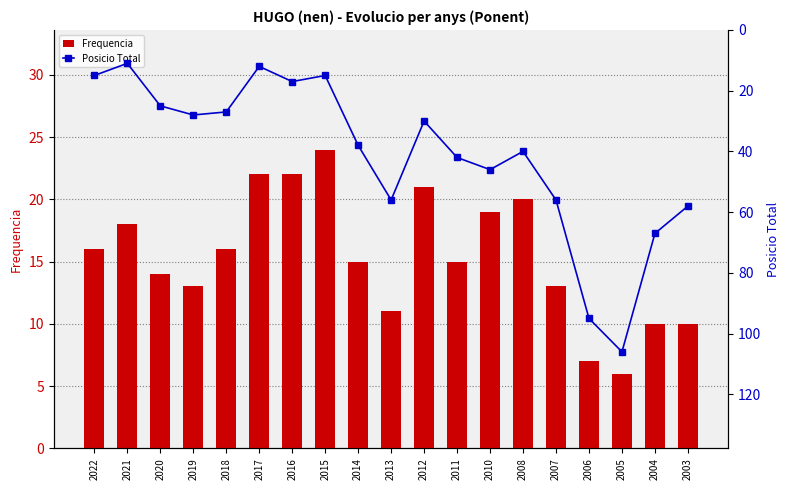

List the labels in order of Posicio Total value, smallest first.

2021, 2017, 2022, 2015, 2016, 2020, 2018, 2019, 2012, 2014, 2008, 2011, 2010, 2013, 2007, 2003, 2004, 2006, 2005